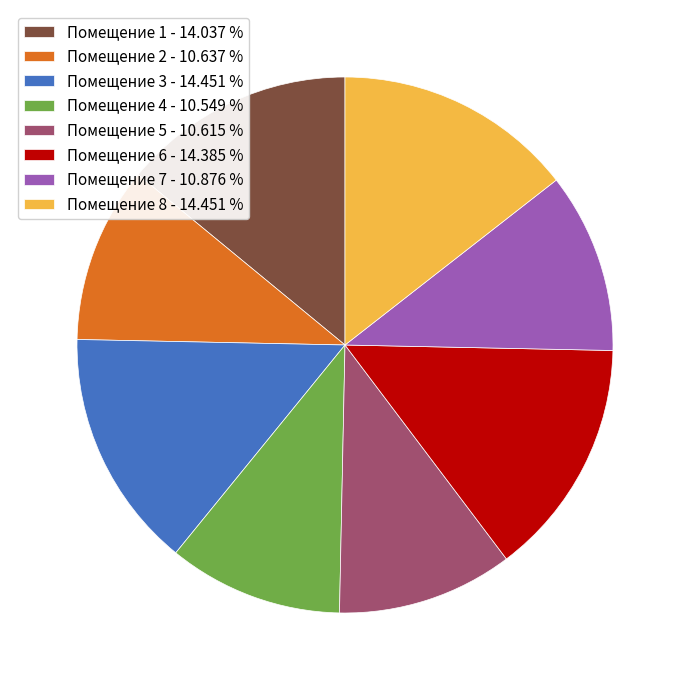

Is there any slice that represents more than half of the pie?

No